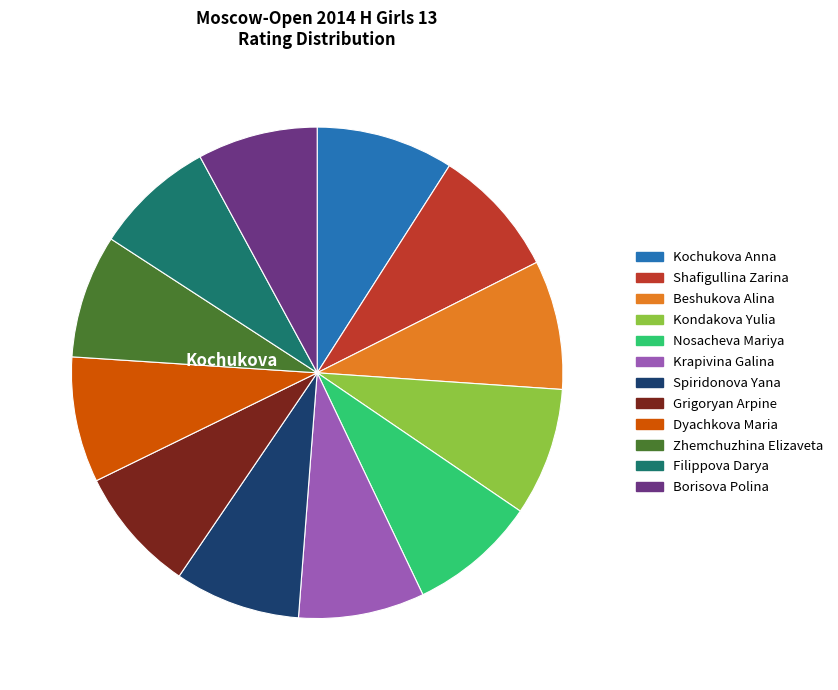

True or false: Grigoryan Arpine accounts for 14% of the total.

False